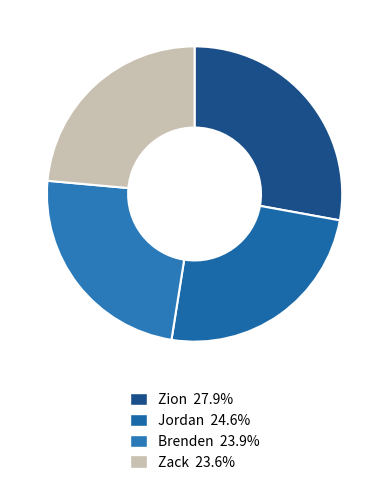

True or false: Brenden accounts for 32% of the total.

False